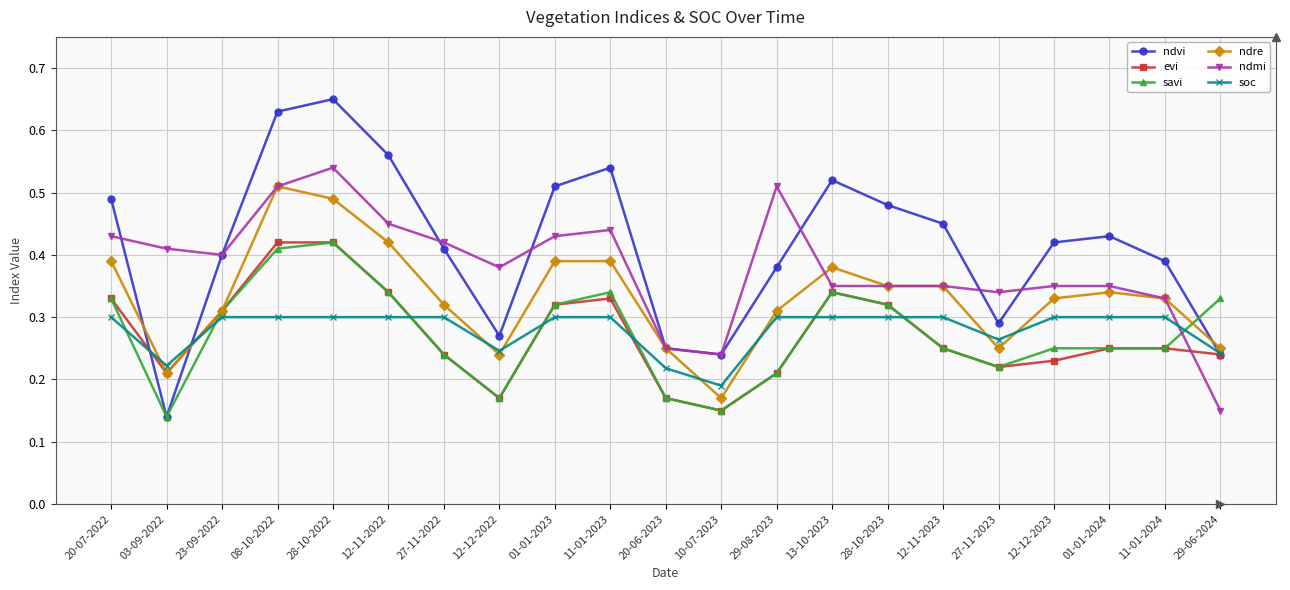

How many lines are shown in the chart?

6